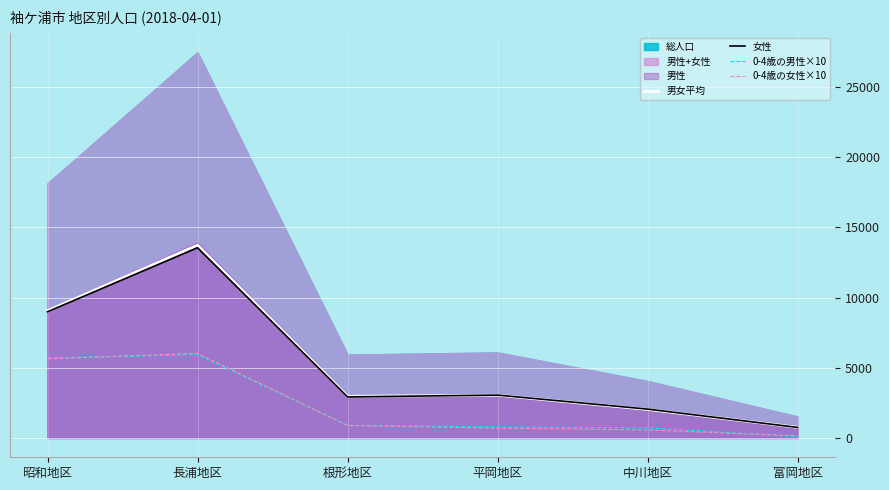

Rank the categories by 男女平均 value from highest to lowest.

長浦地区, 昭和地区, 平岡地区, 根形地区, 中川地区, 富岡地区